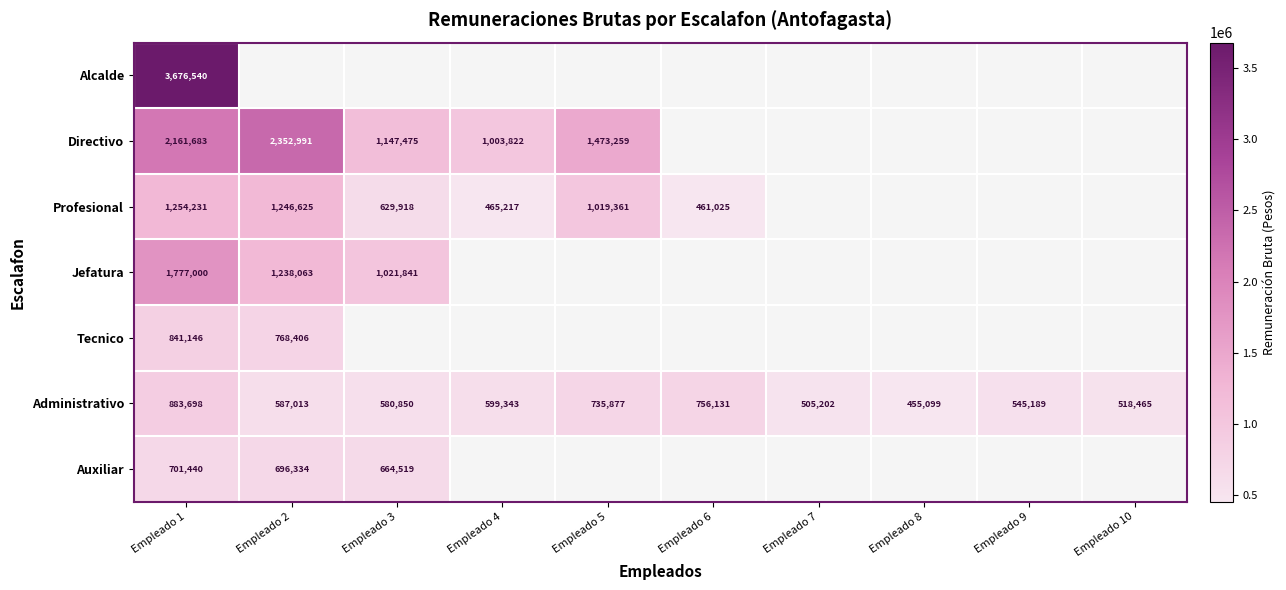

The value of Profesional at Empleado 1 is 1254231. True or false?

True